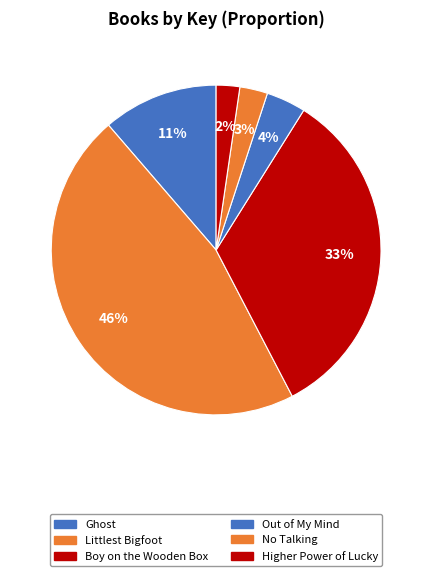

What is the smallest slice in the pie chart?

Higher Power of Lucky